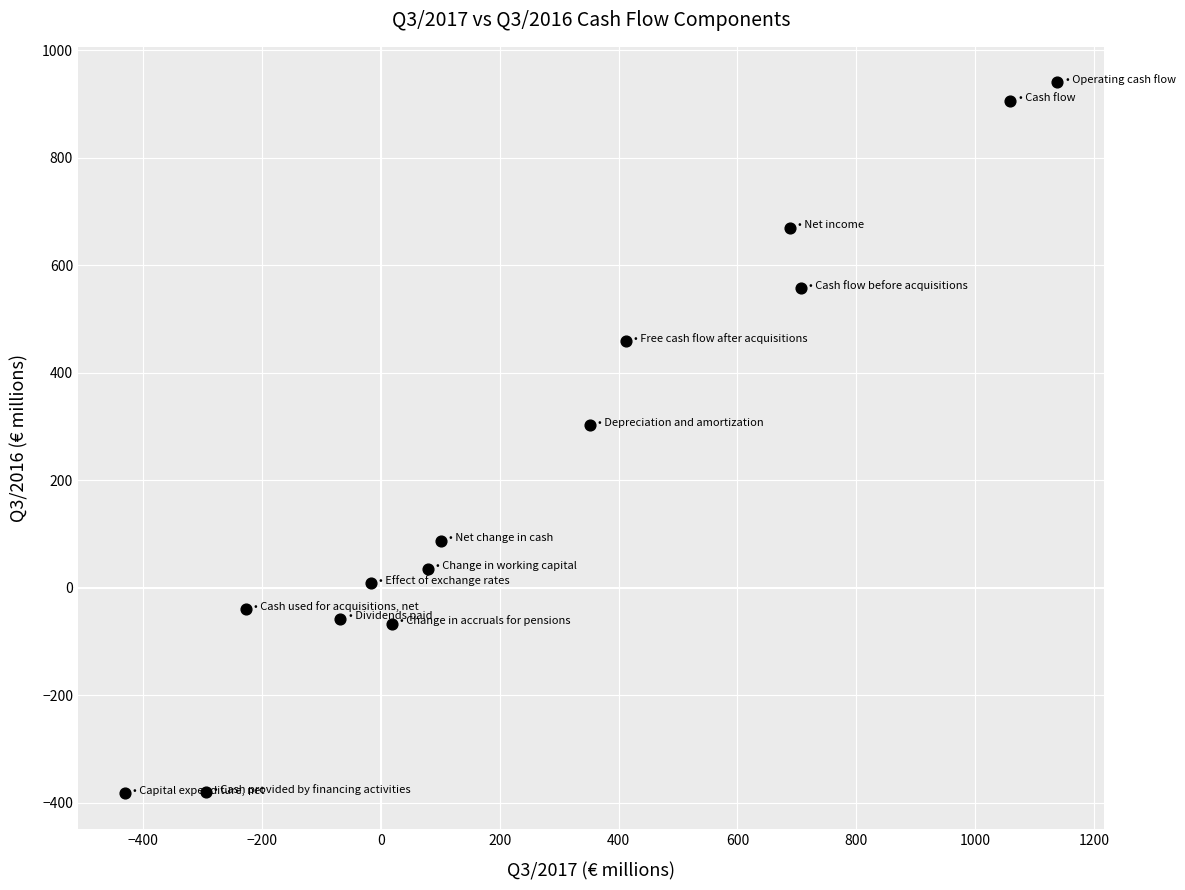

What Y value in the scatter plot is closest to 278?

302